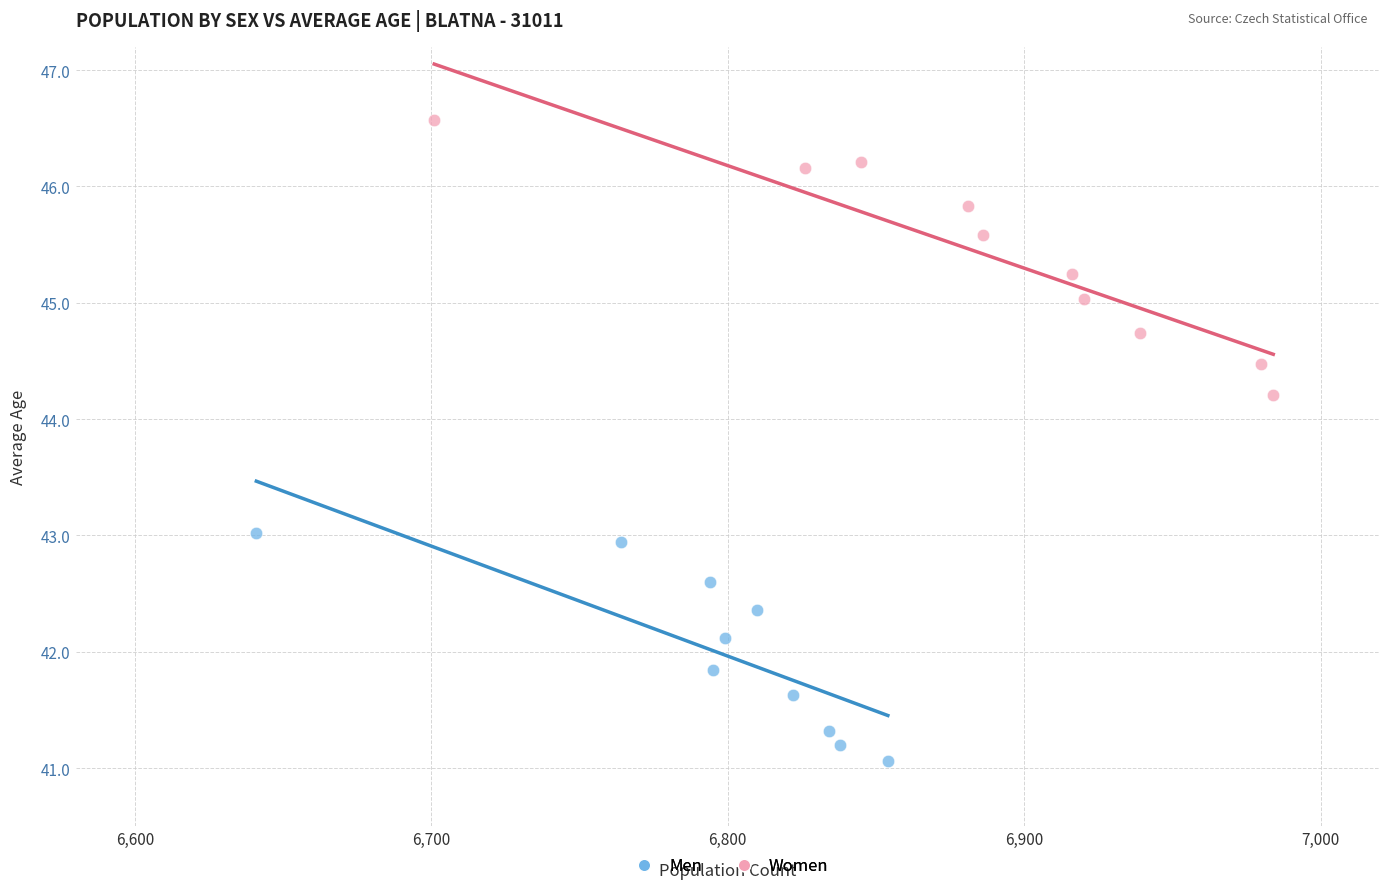

Which series has the widest spread of Y values?

Women